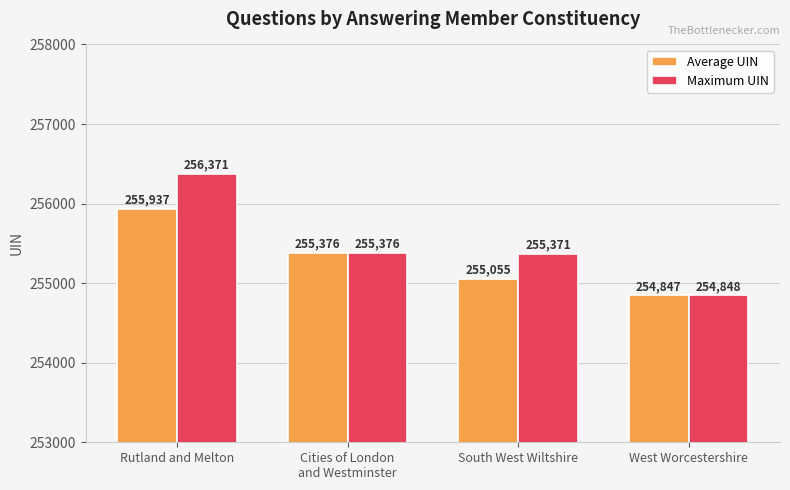

Which series has the largest total across all categories?

Maximum UIN